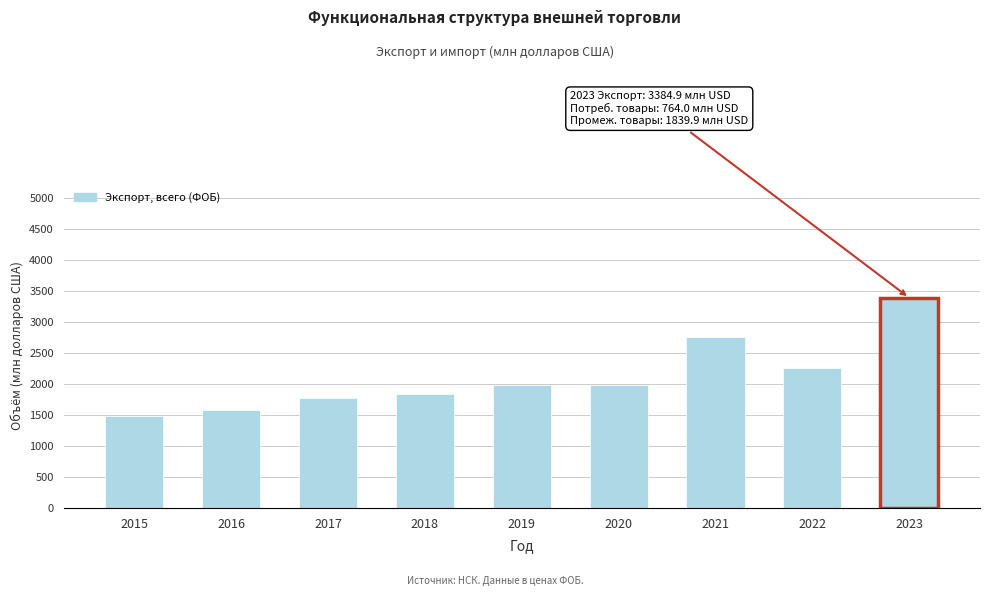

What is the difference between the values at 2021 and 2018?

915.3